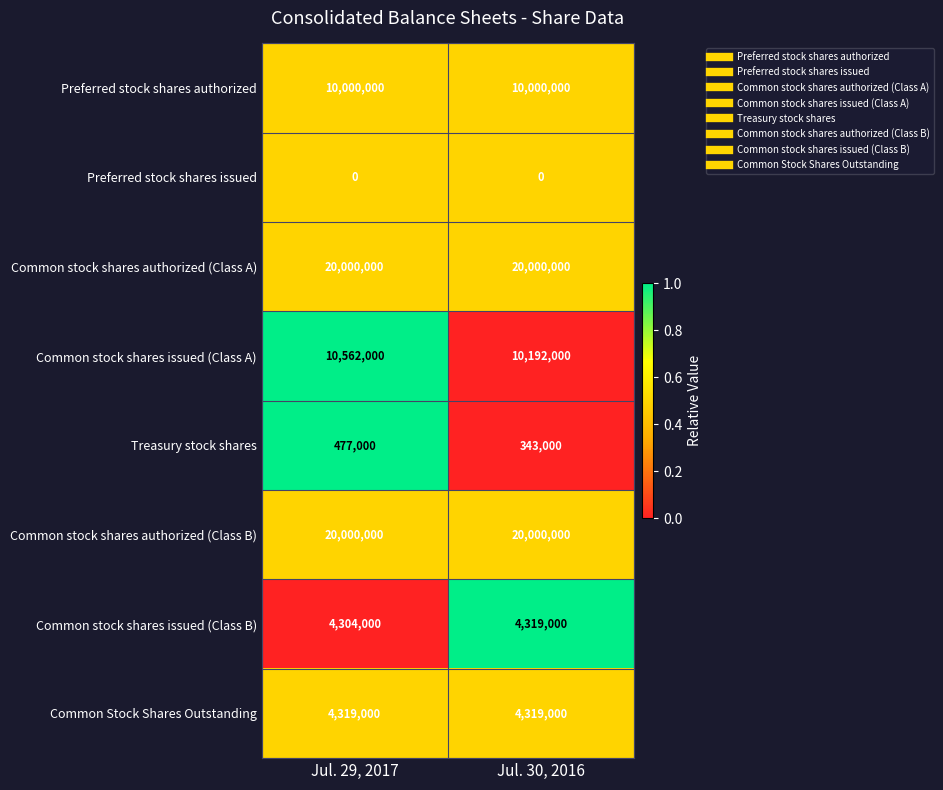

Which category has the lowest value in the Common stock shares issued (Class A) series?

Jul. 30, 2016